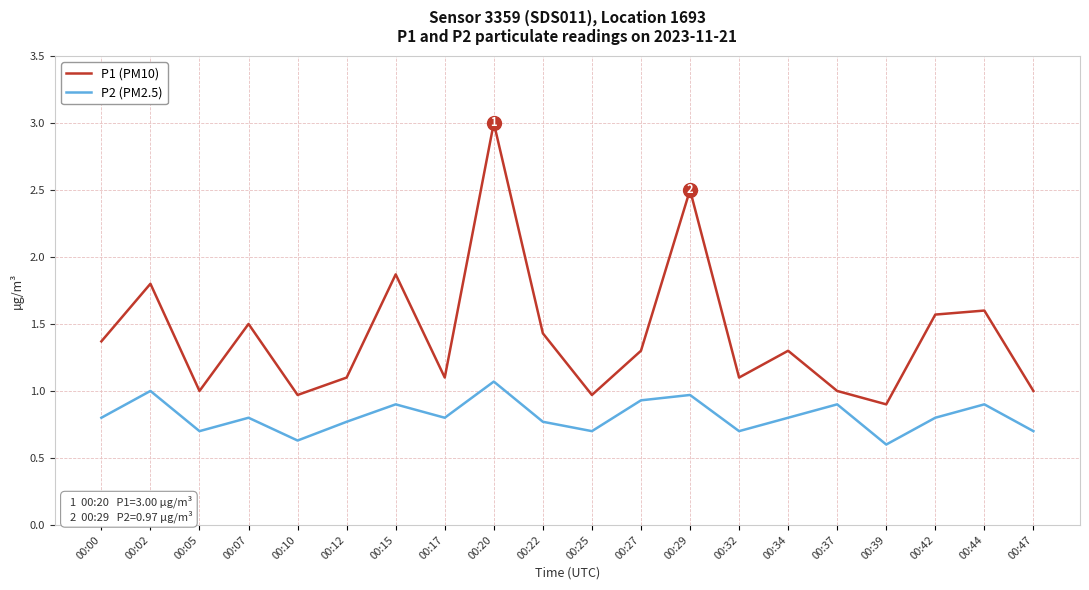

What is the difference between the second highest and minimum values in the P2 (PM2.5) series?

0.4